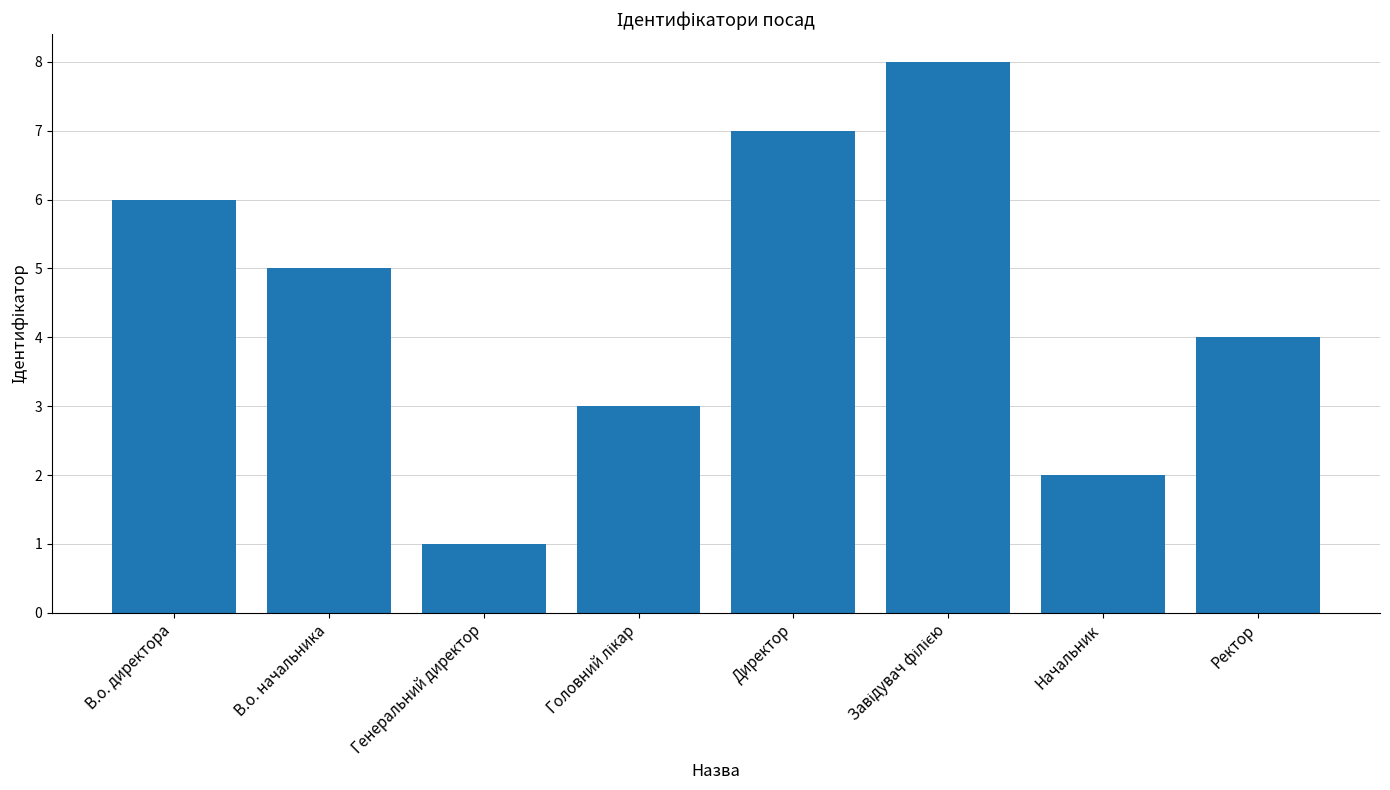

Which has a higher value, В.о. директора or Ректор?

В.о. директора